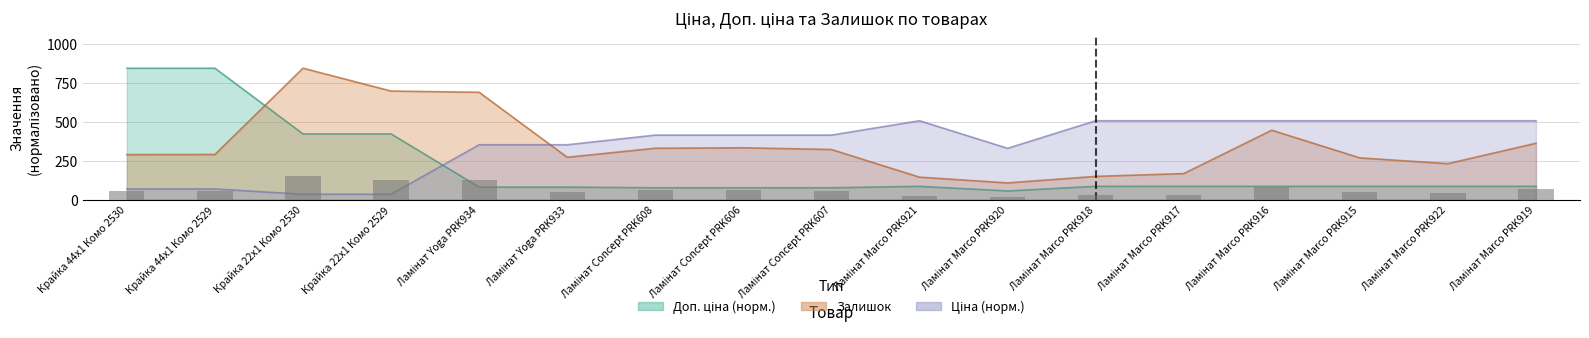

Which category has the lowest value across all series?

Ламінат Marco PRK920